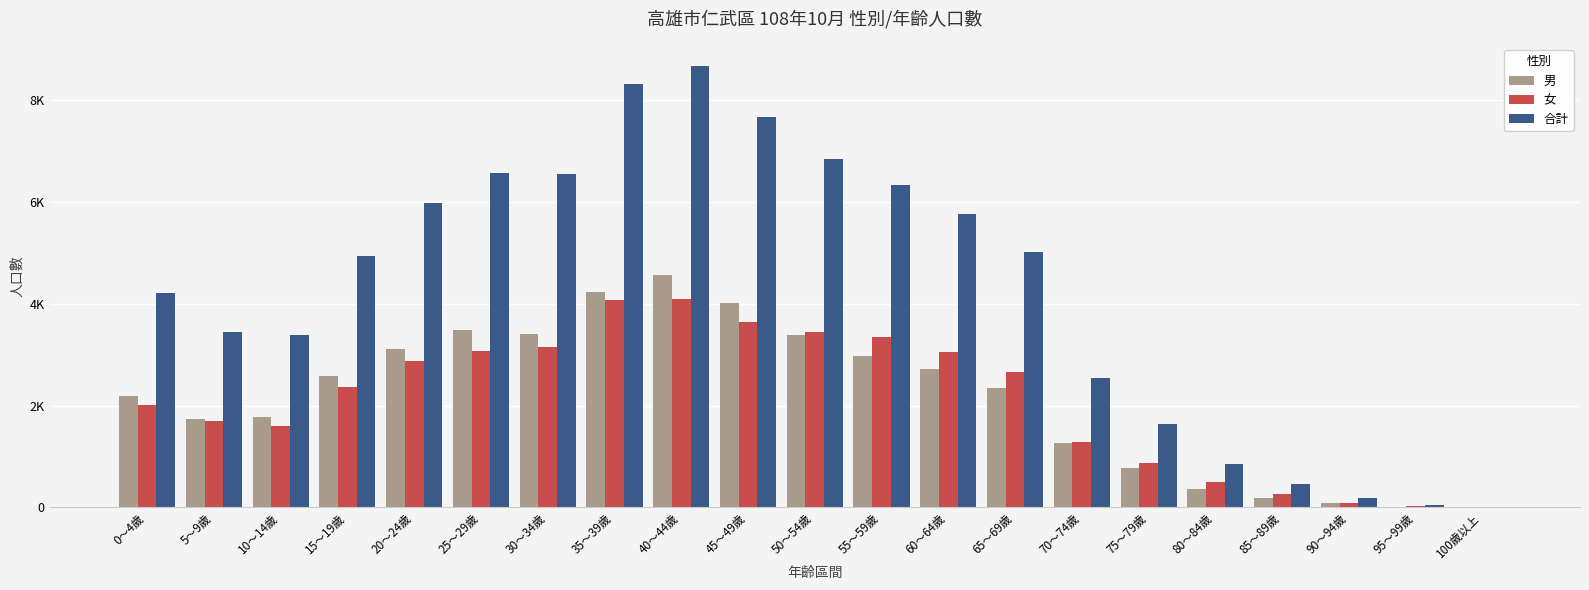

Are the bars horizontal?

No